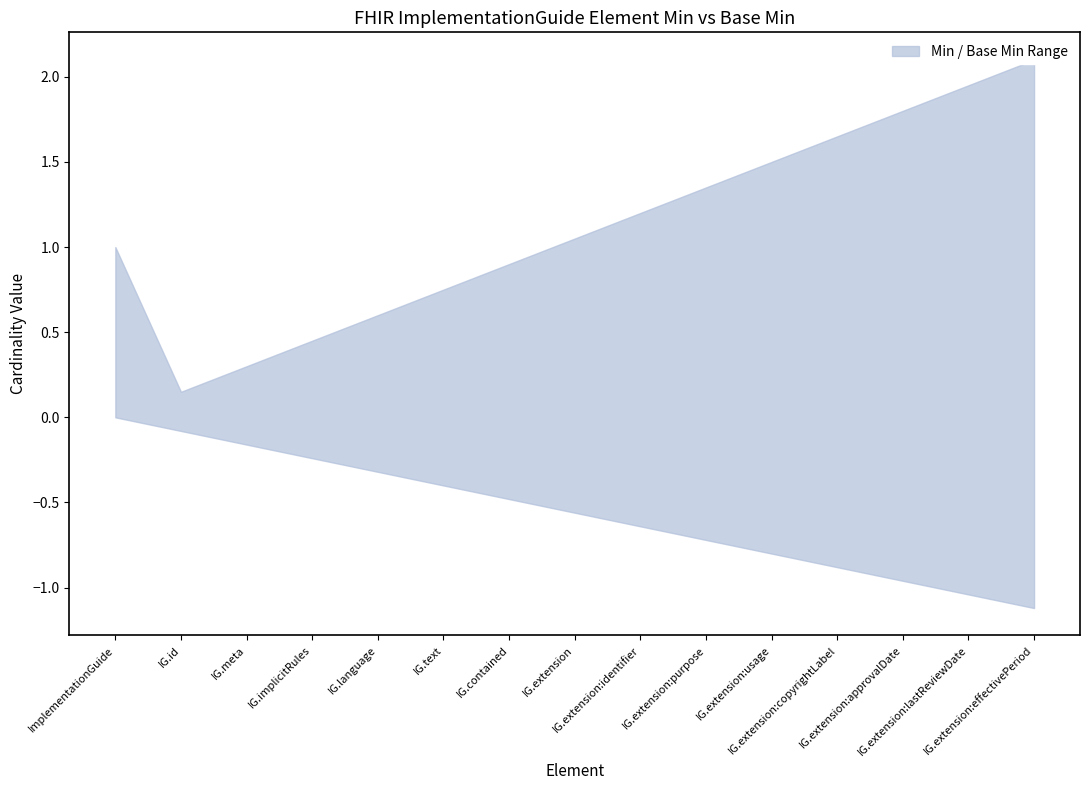

What is the label of the 8th point from the right?

ImplementationGuide.extension